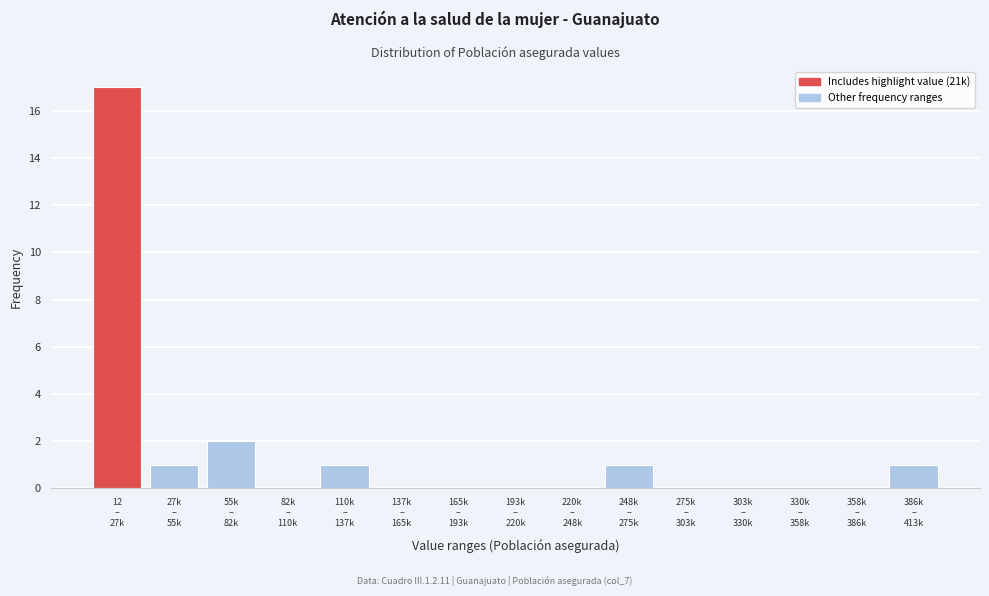

What is the greatest value displayed?

17